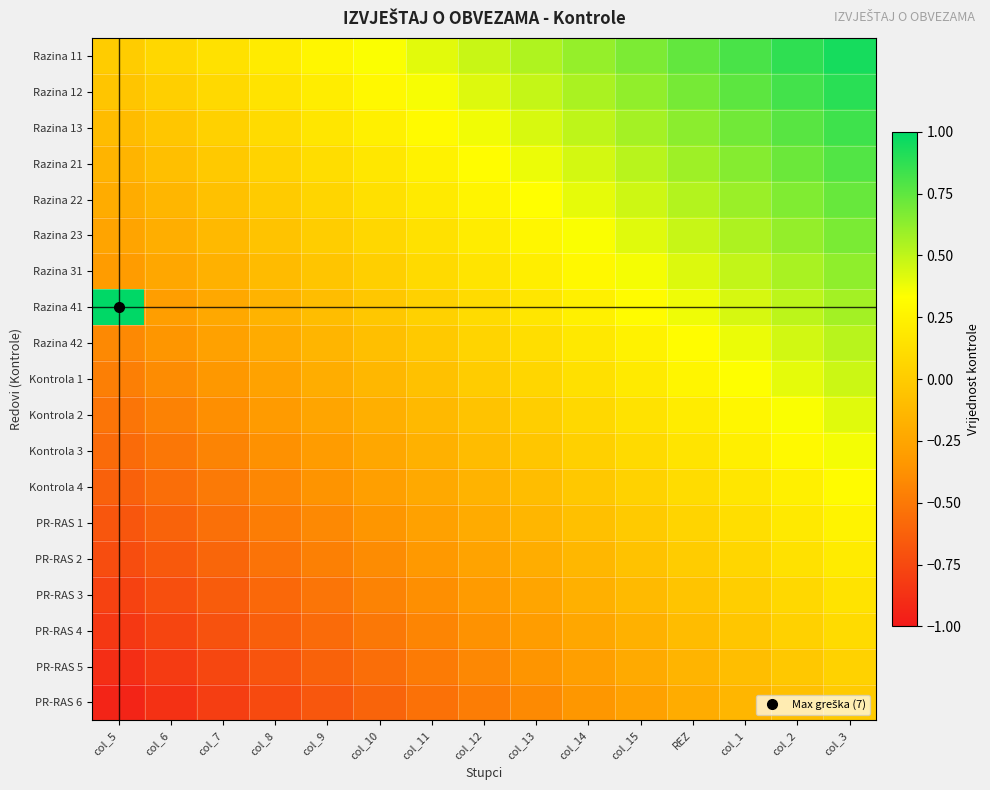

At col_1, list the series in order from smallest to largest.

PR-RAS 6, PR-RAS 5, PR-RAS 4, PR-RAS 3, PR-RAS 2, PR-RAS 1, Kontrola 4, Kontrola 3, Kontrola 2, Kontrola 1, Razina 42, Razina 41, Razina 31, Razina 23, Razina 22, Razina 21, Razina 13, Razina 12, Razina 11